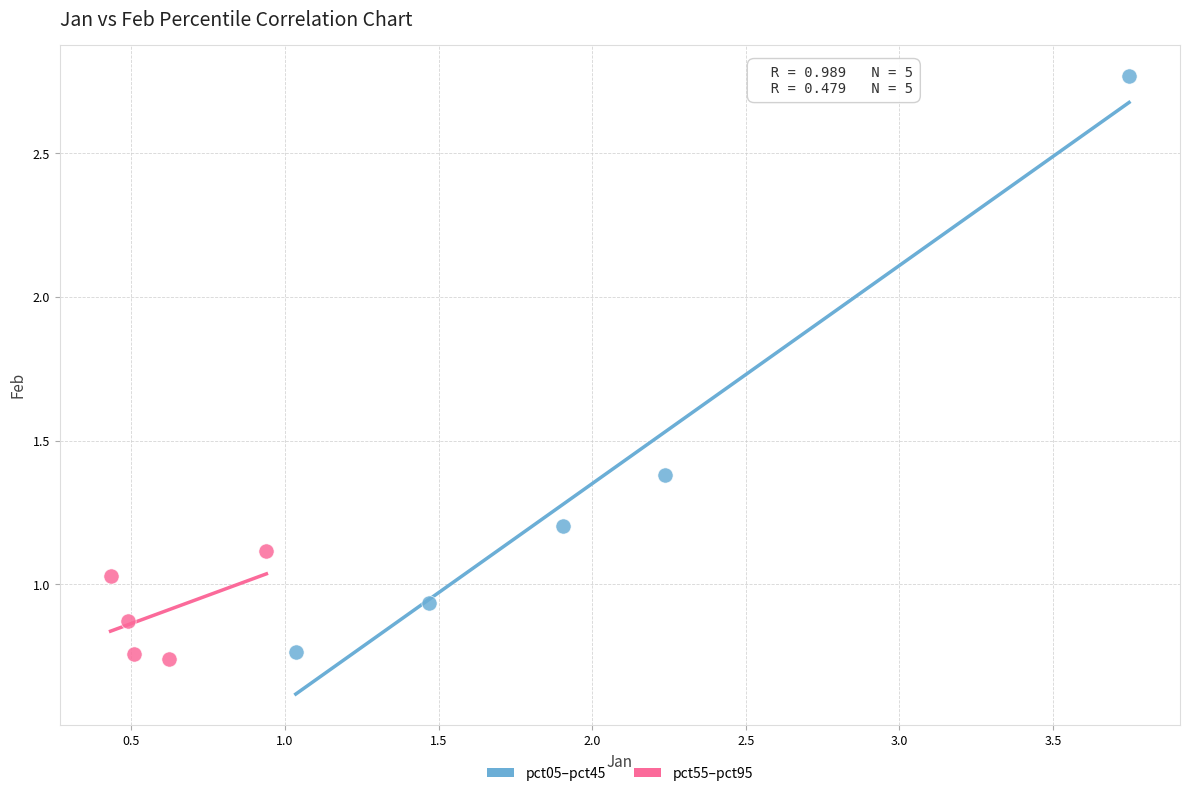

Which series contains the highest Y value?

pct05–pct45